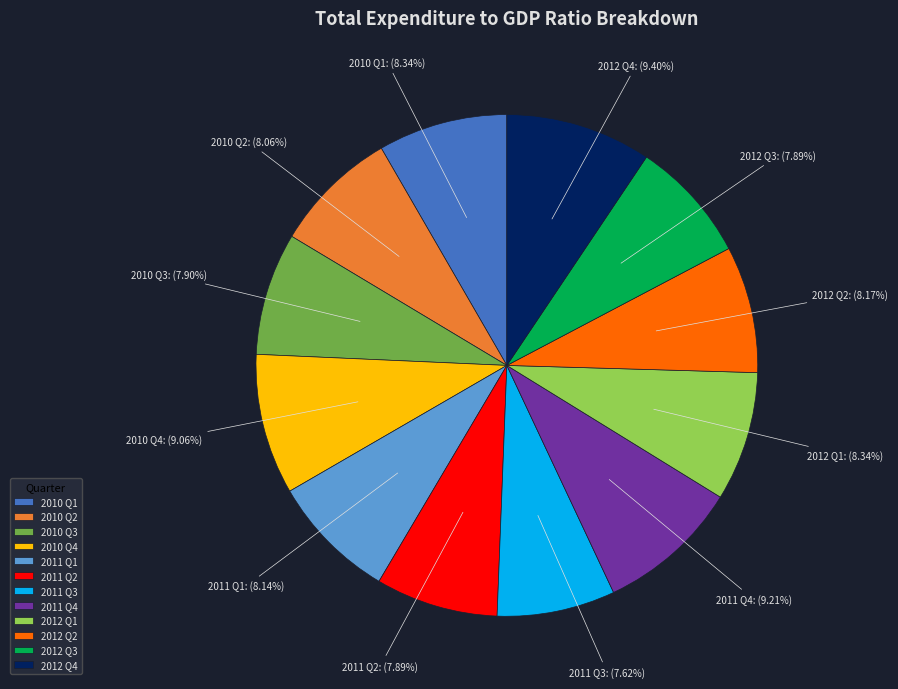

Do 2012 Q3 and 2011 Q2 together represent more than half of the pie?

No